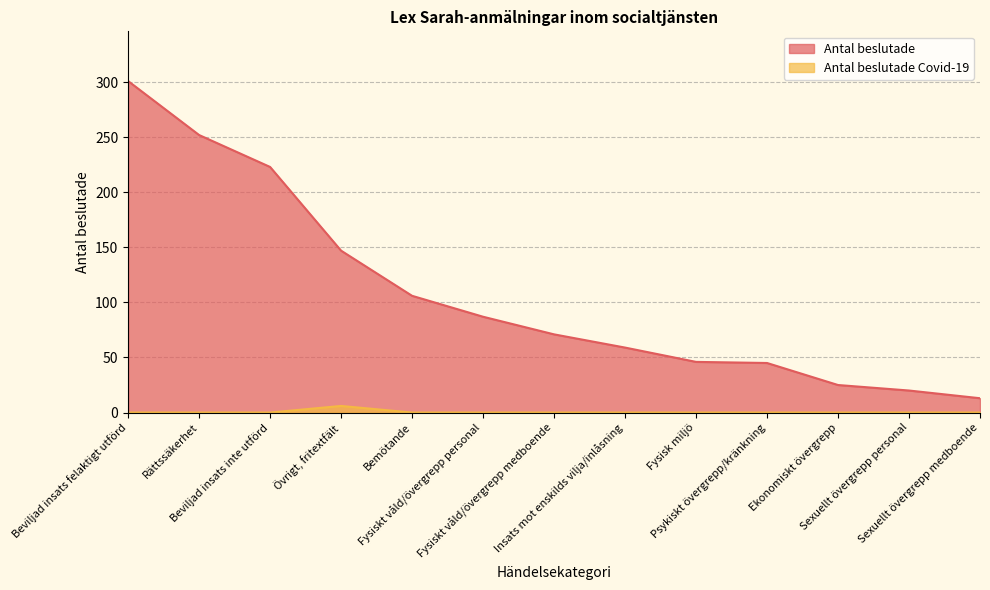

At Övrigt, fritextfält, list the series in order from largest to smallest.

Antal beslutade, Antal beslutade Covid-19